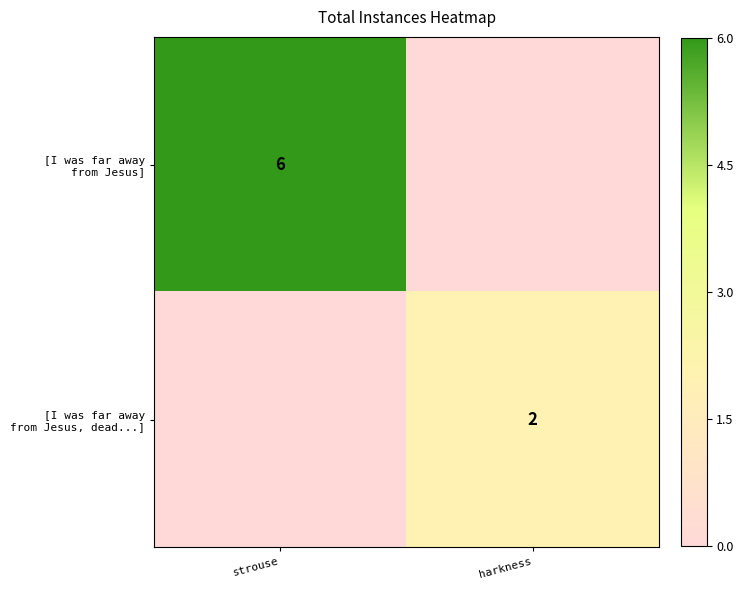

What is the difference between the maximum and minimum values in the [I was far away from Jesus] series?

6